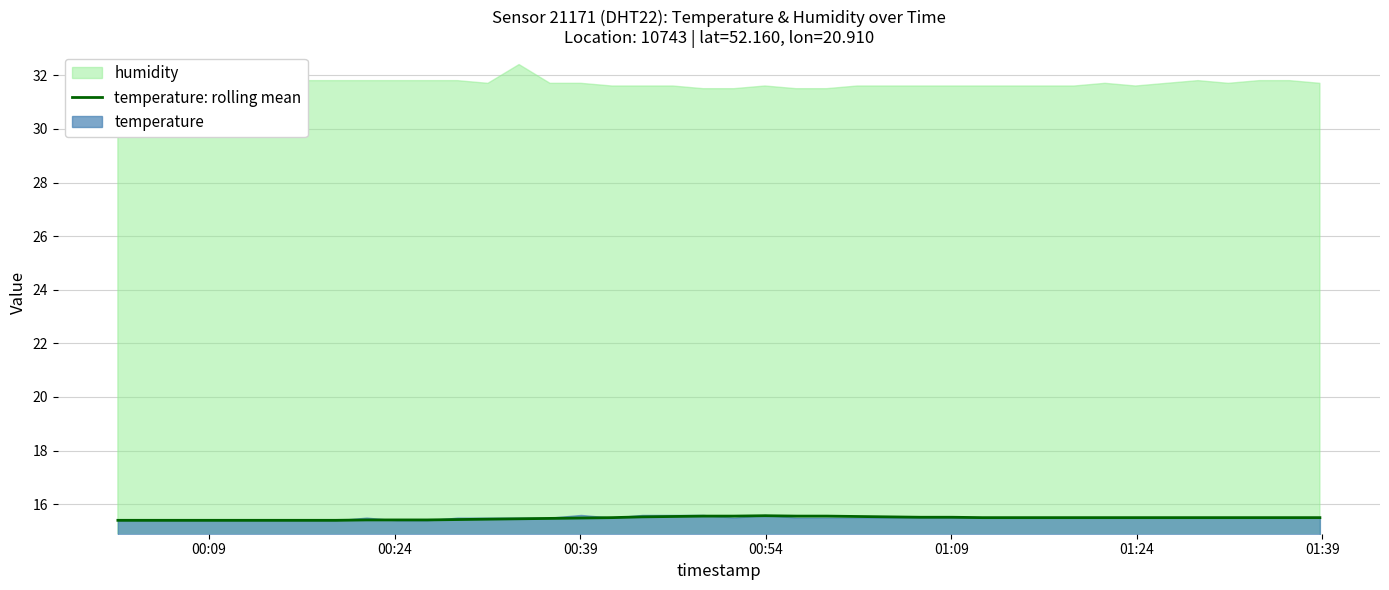

What is the highest value of the temperature: rolling mean series?

15.6